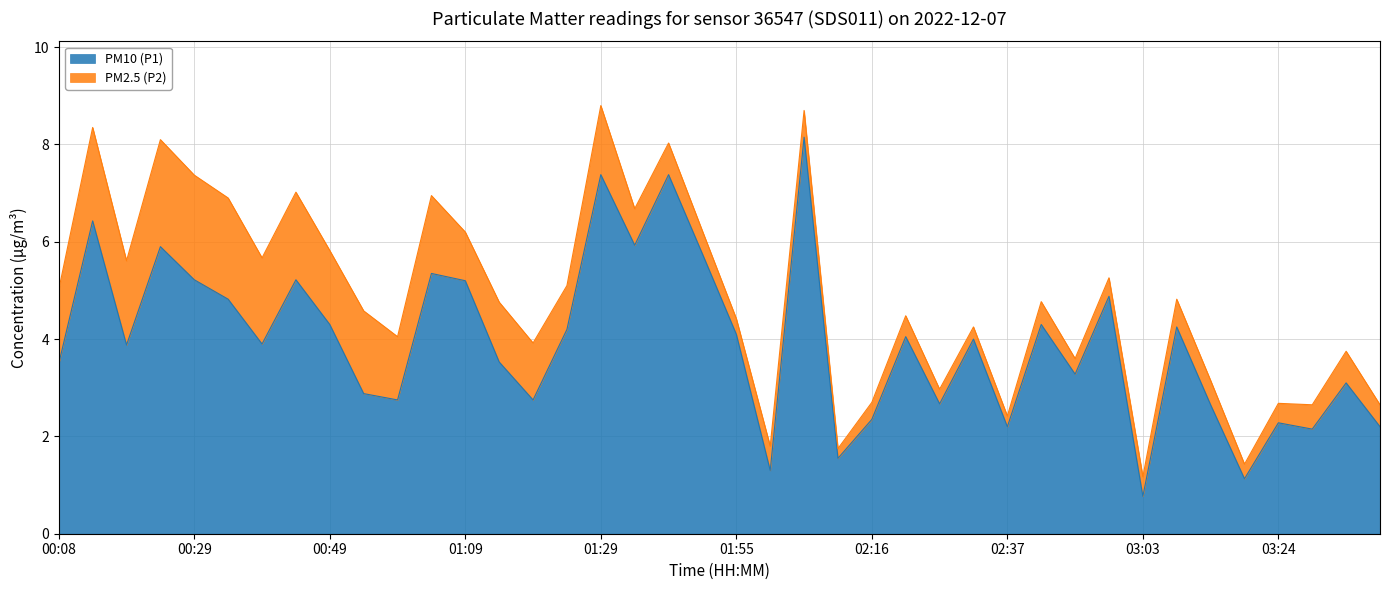

What is the change in value from 00:29 to 02:37?

-3.0